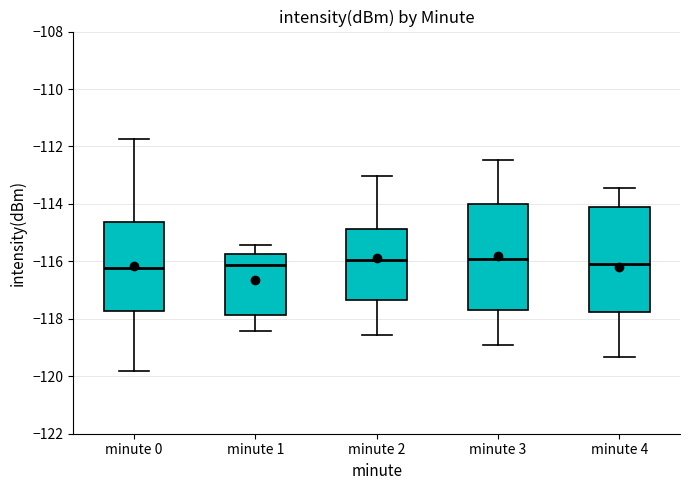

Where is the upper edge of the box for minute 2 on the y-axis? The values are not printed on the chart, so give them approximately, as read against the axis.

-114.8